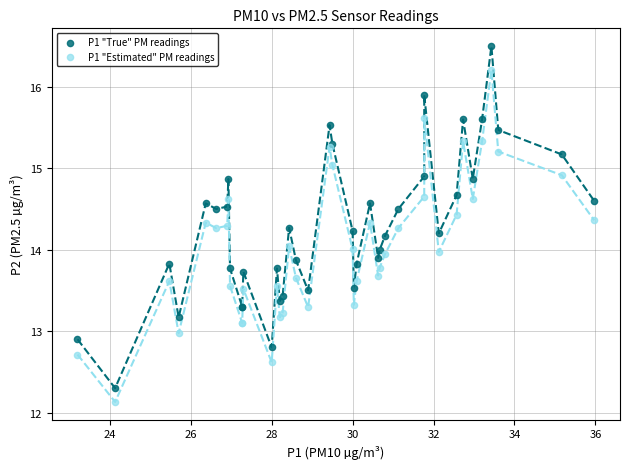

Which series contains the lowest Y value?

P1 "Estimated" PM readings